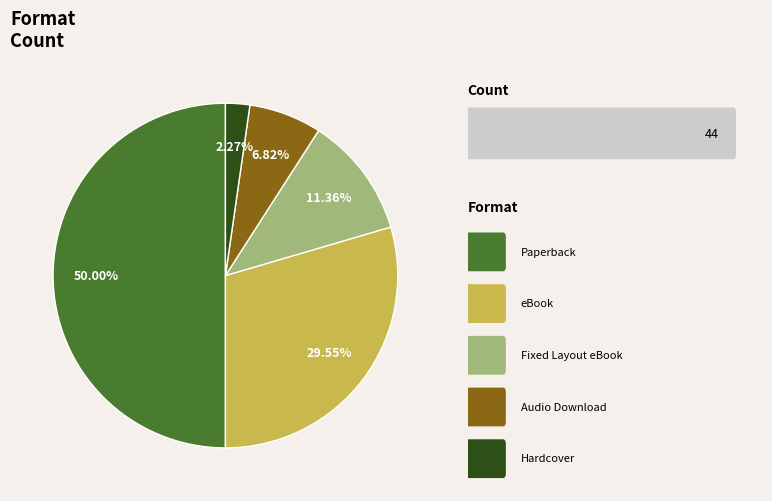

Count the number of slices in the pie.

5